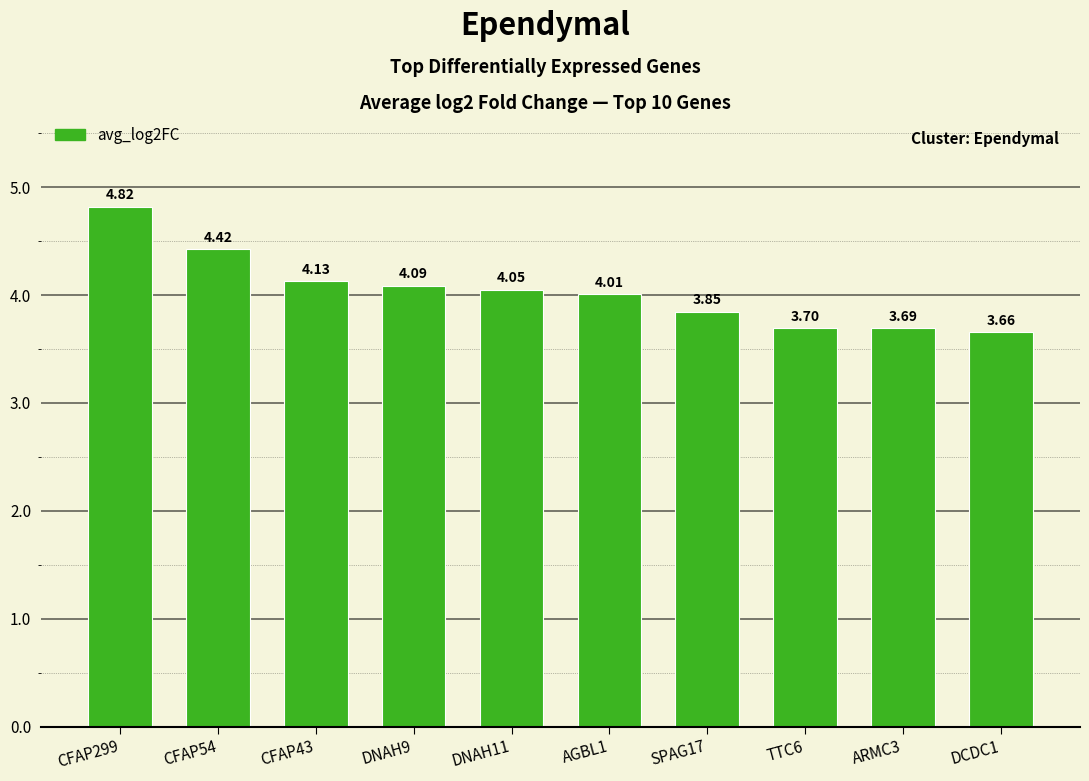

Which category has the lowest value across all series?

DCDC1